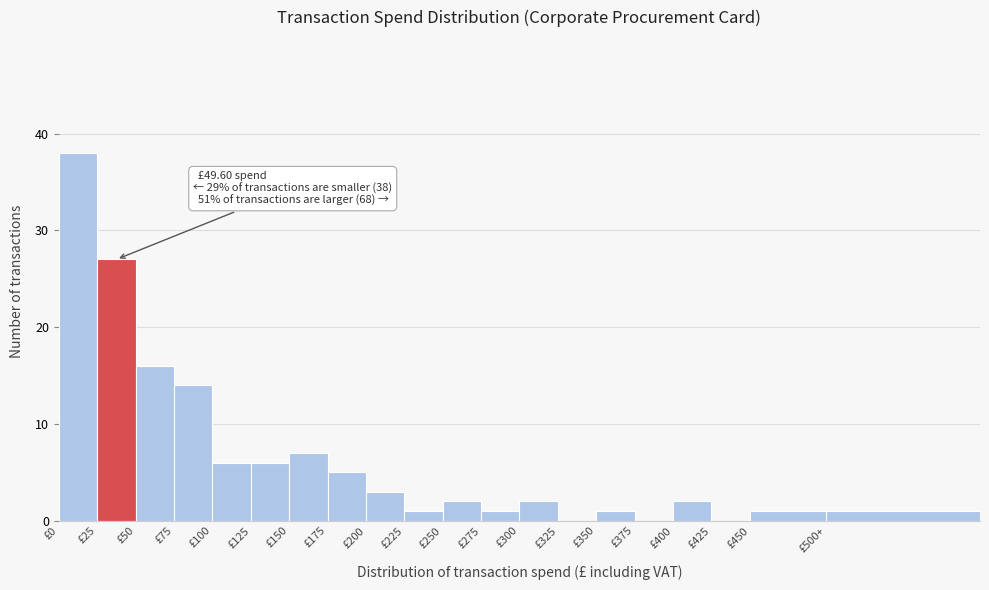

Reading right to left, what are all the values shown in this chart?

£500+=1	£450=1	£425=0	£400=2	£375=0	£350=1	£325=0	£300=2	£275=1	£250=2	£225=1	£200=3	£175=5	£150=7	£125=6	£100=6	£75=14	£50=16	£25=27	£0=38